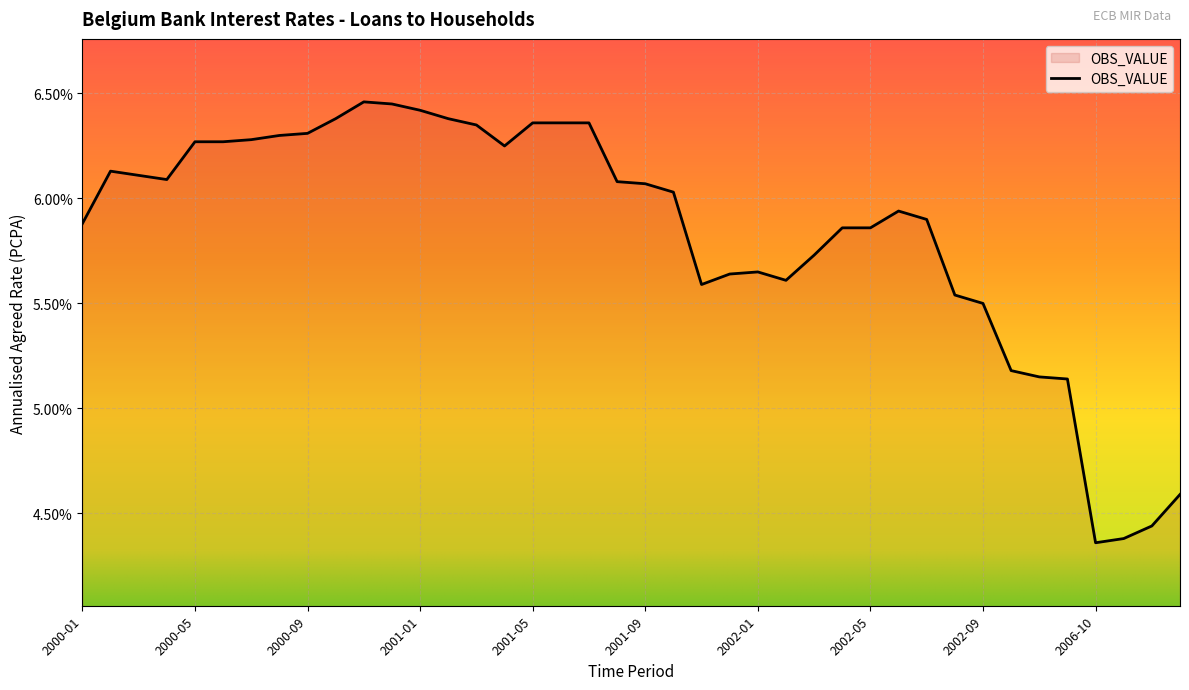

What is the difference between the maximum and minimum values?

2.1